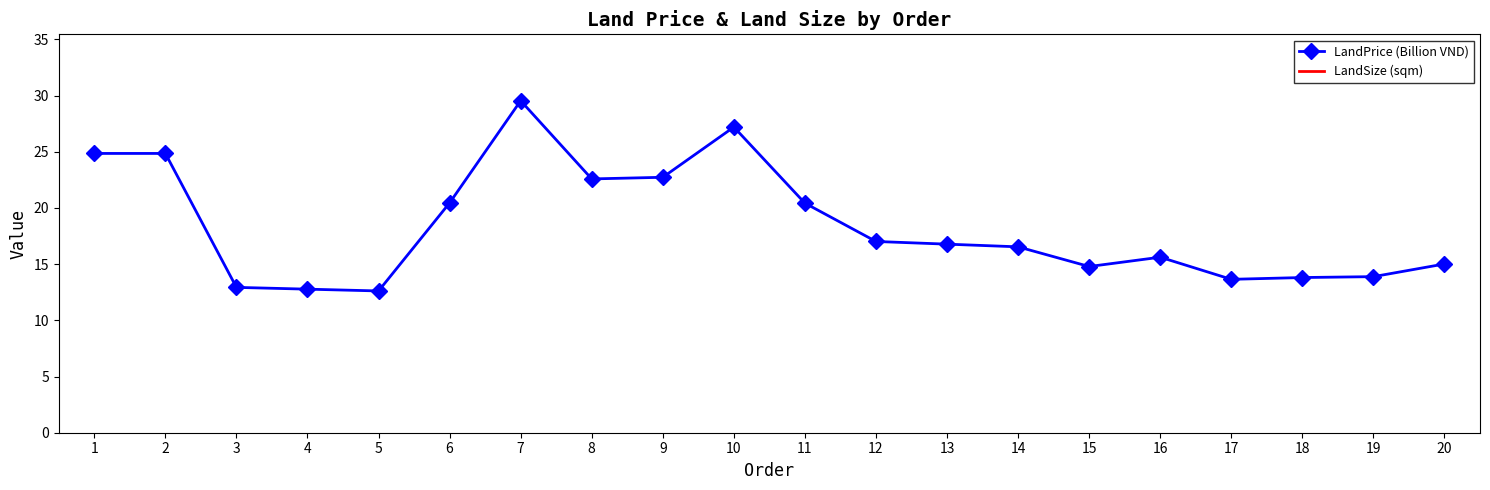

In LandSize (sqm), how many points are higher than both neighbors (excluding endpoints)?

3